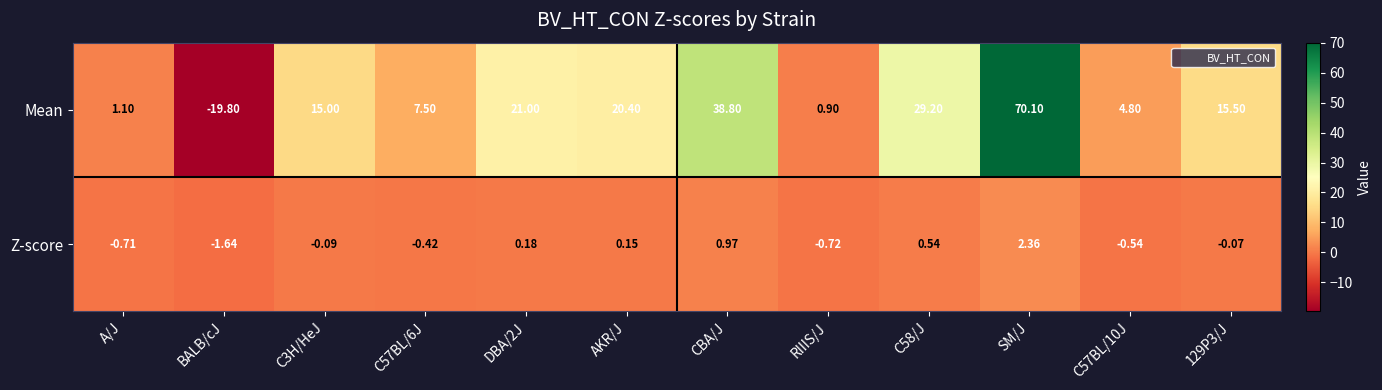

Which category has the highest value across all series?

SM/J